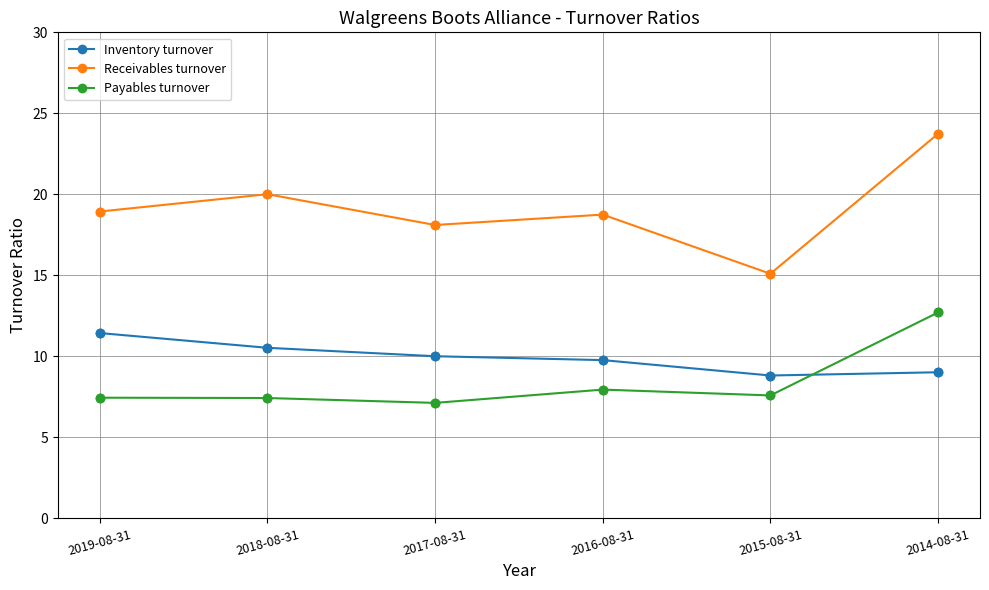

What is the spread (max minus min) of values at 2018-08-31?

12.6